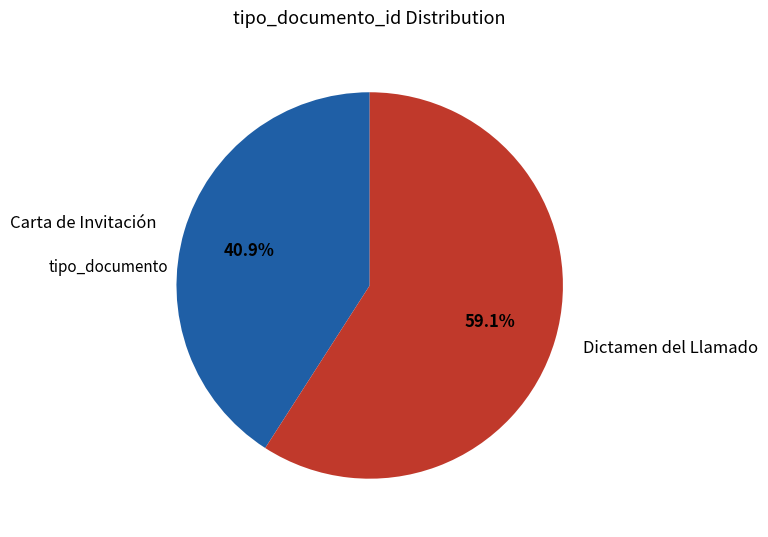

To the nearest percent, what is the difference between the Carta de Invitación and Dictamen del Llamado slice percentages?

18%